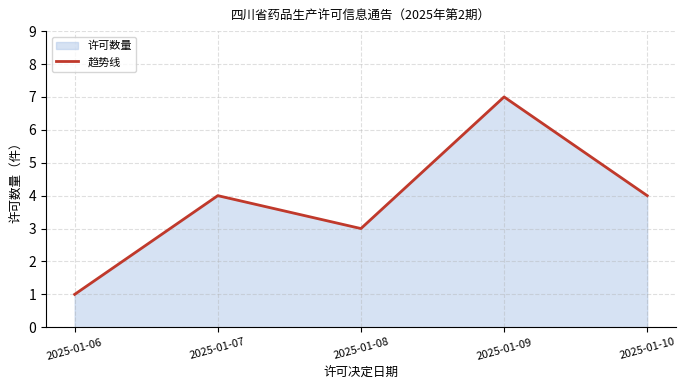

What is the minimum value shown in the chart?

1